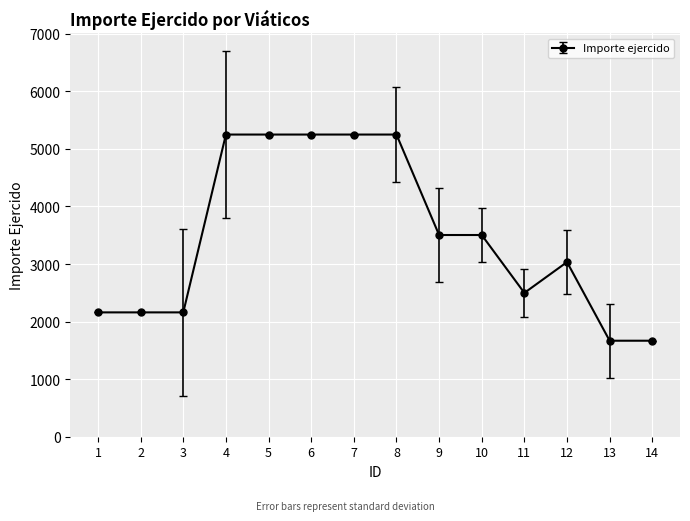

True or false: the data shows 7077.1 at 5.

False